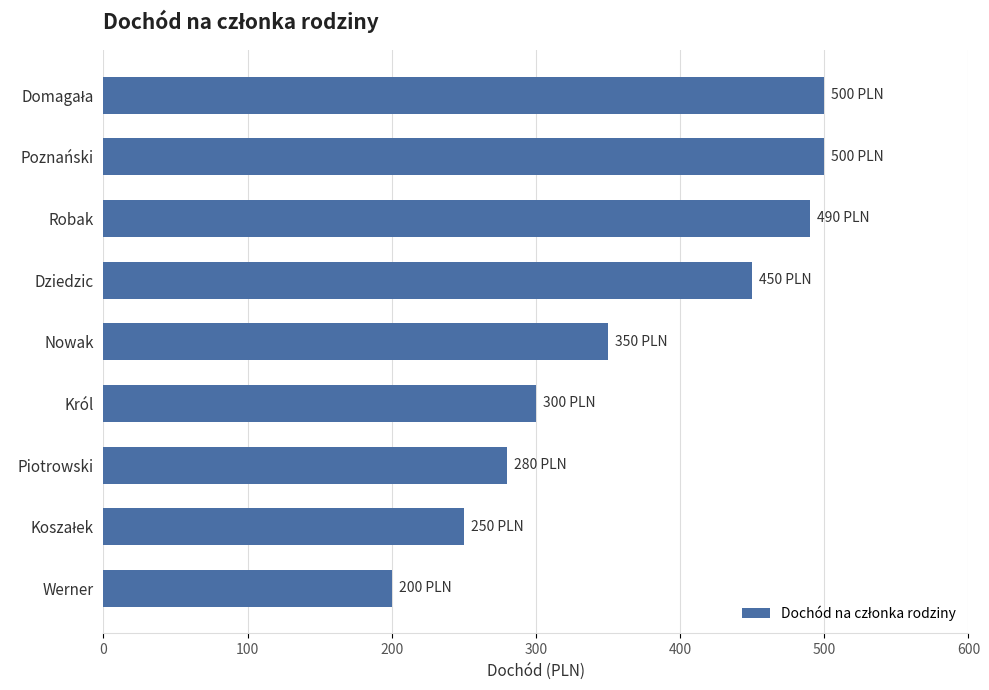

How many values are below 350?

4